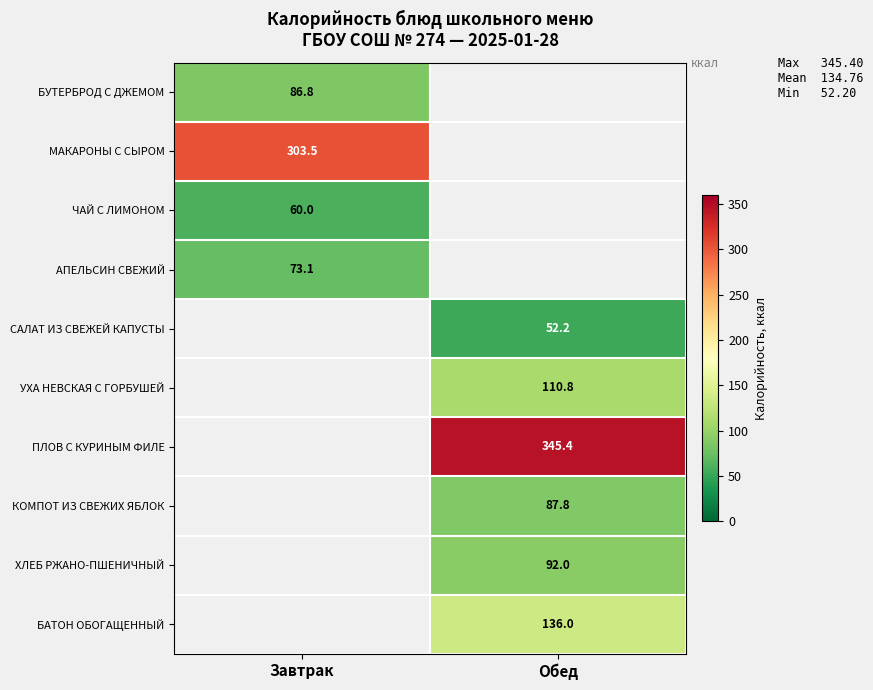

Is it true that БУТЕРБРОД С ДЖЕМОМ equals 86.8 at Завтрак?

True